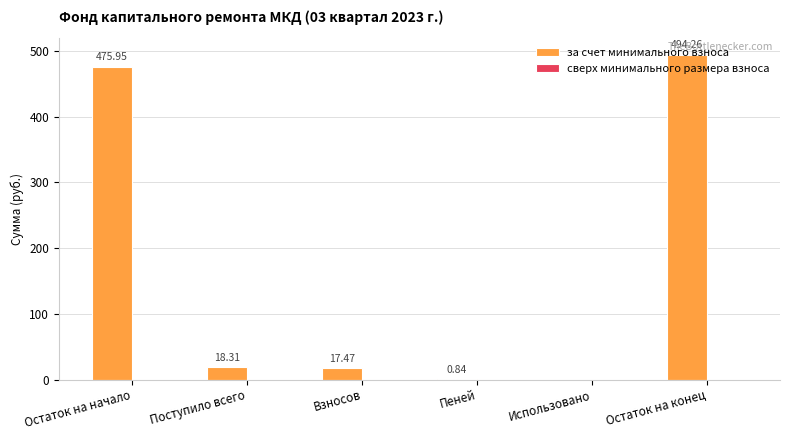

How many values are above zero?

5